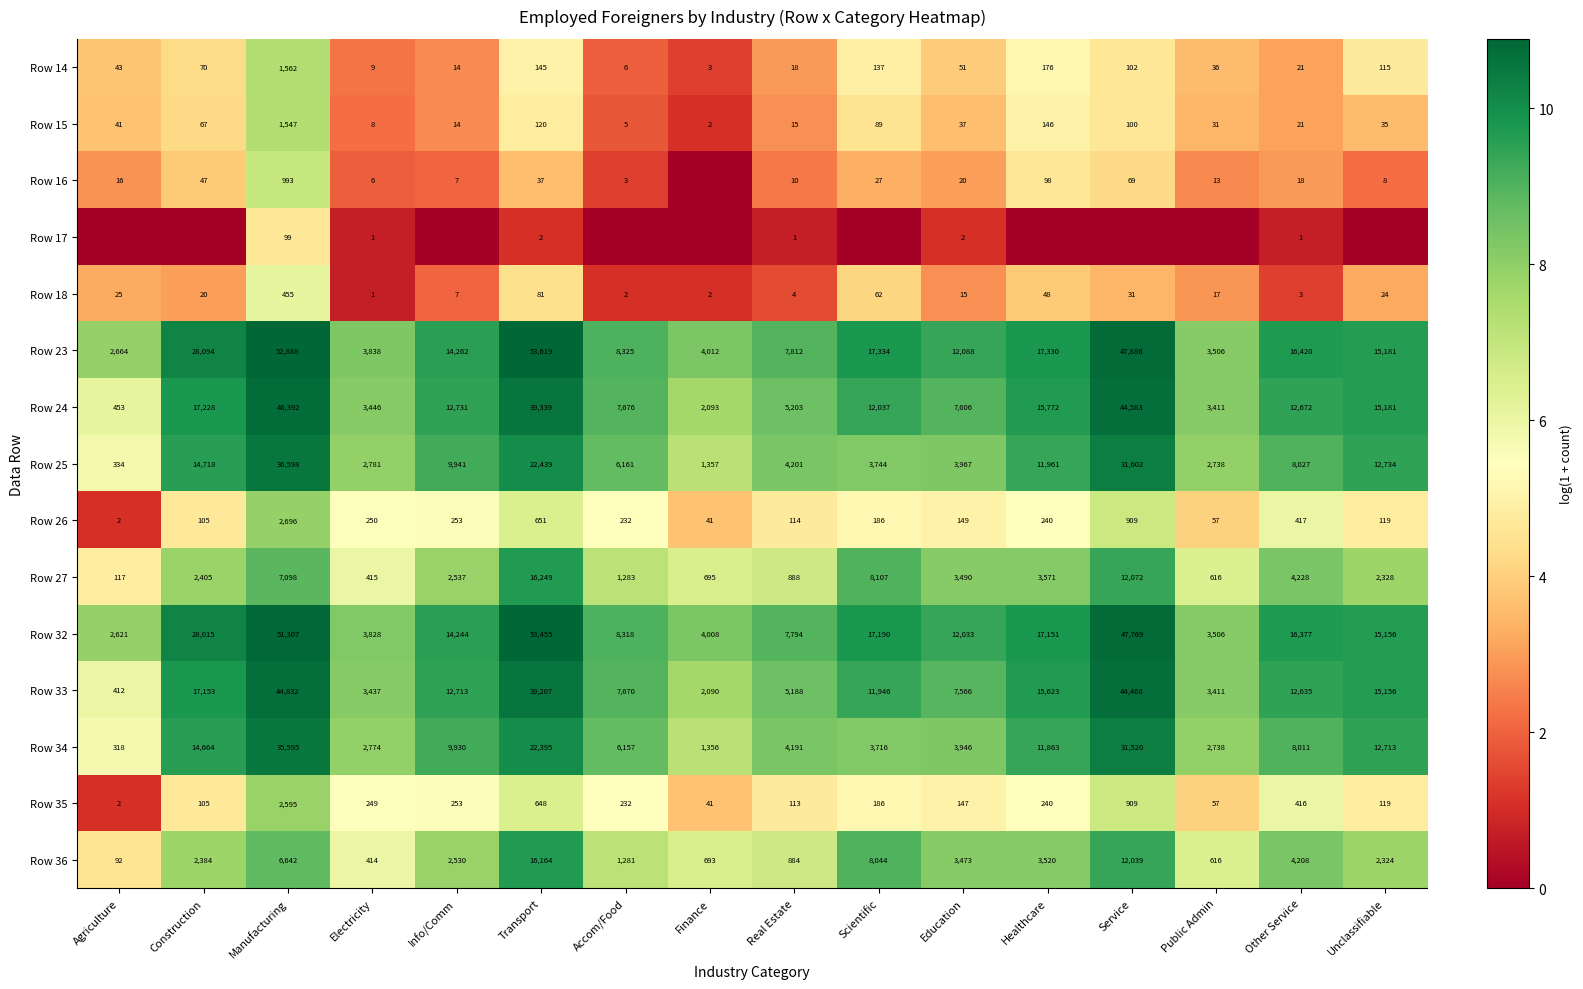

Where does the Row 35 series first go above 232?

Manufacturing